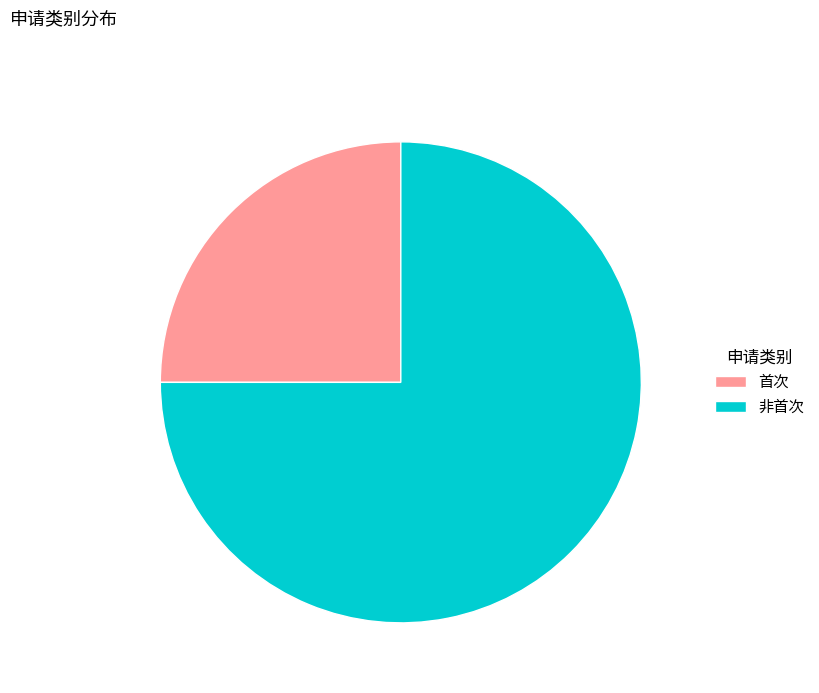

Which category has the smallest portion of the pie?

首次